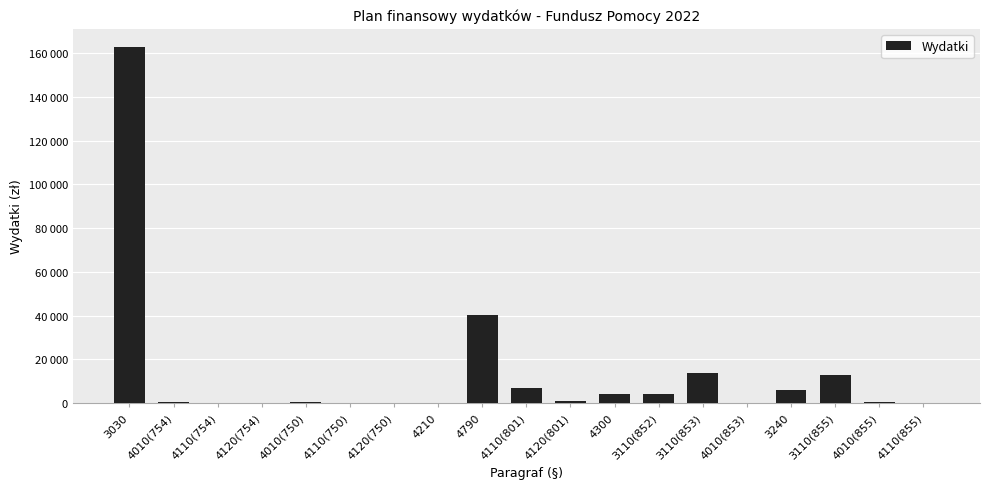

Are the bars horizontal?

No